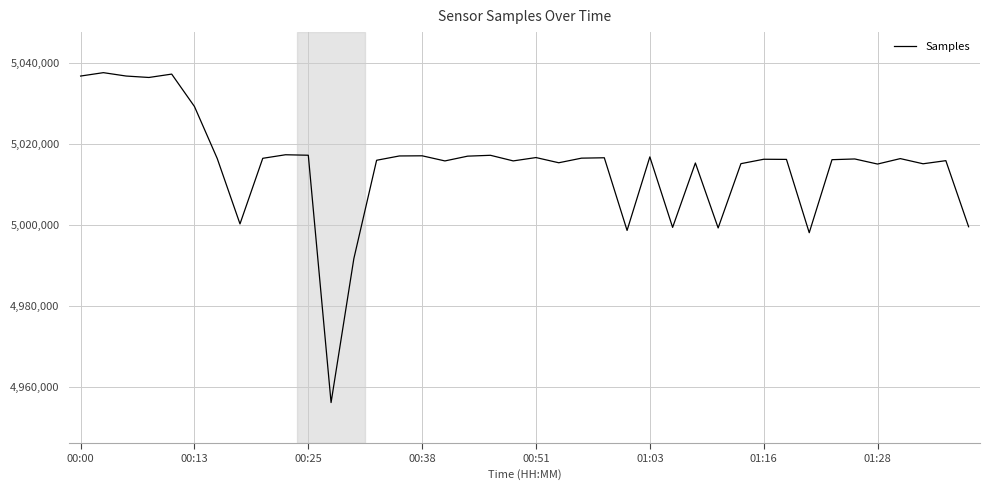

What is the difference between the maximum and minimum values?

81367